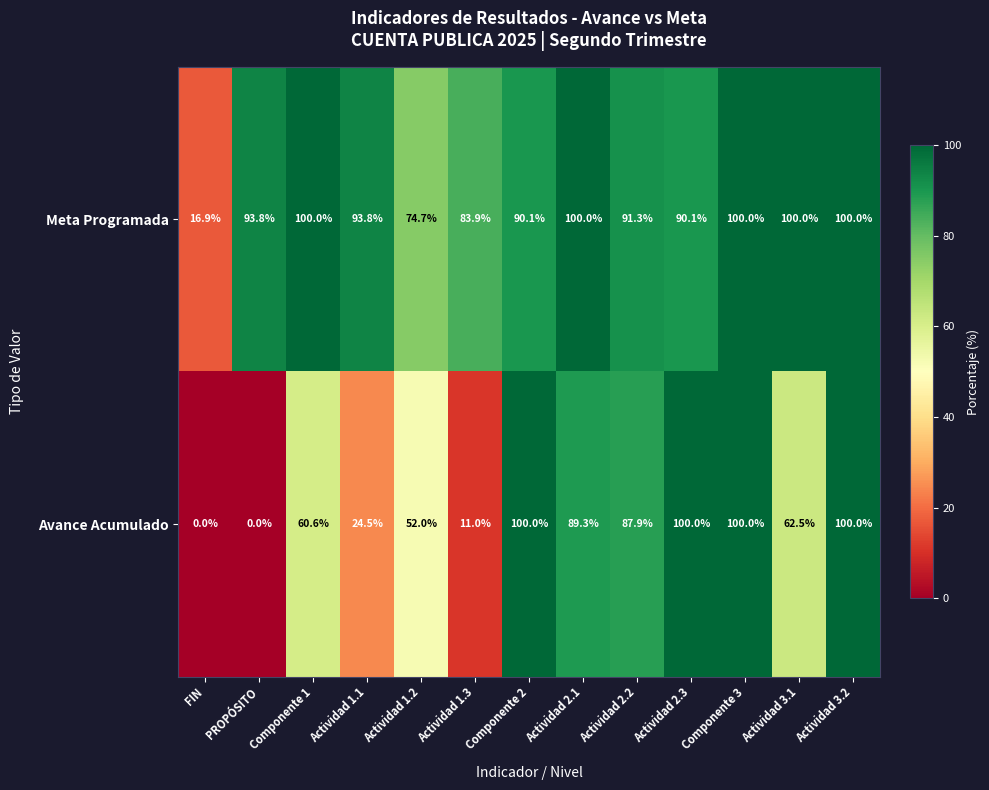

What is the sum of all Avance Acumulado values?

787.8